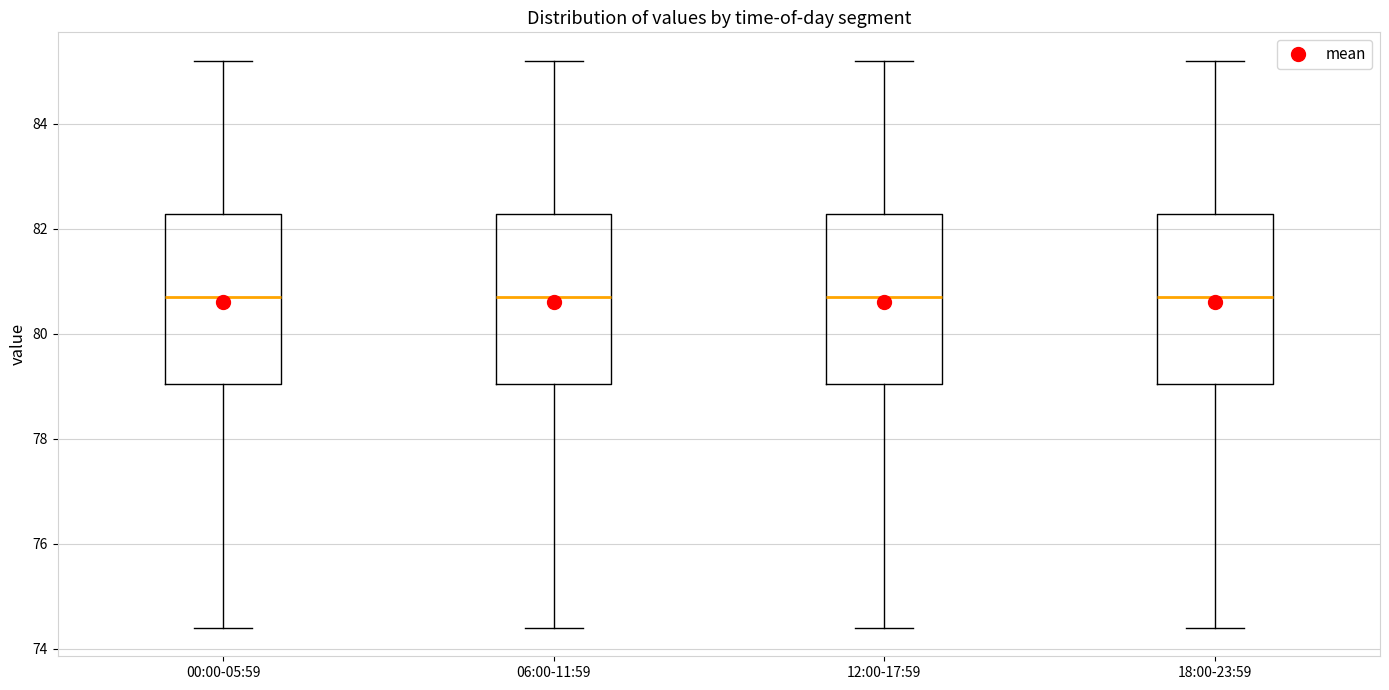

Where does the upper whisker of the box for 18:00-23:59 end on the y-axis? The values are not printed on the chart, so give them approximately, as read against the axis.

85.2